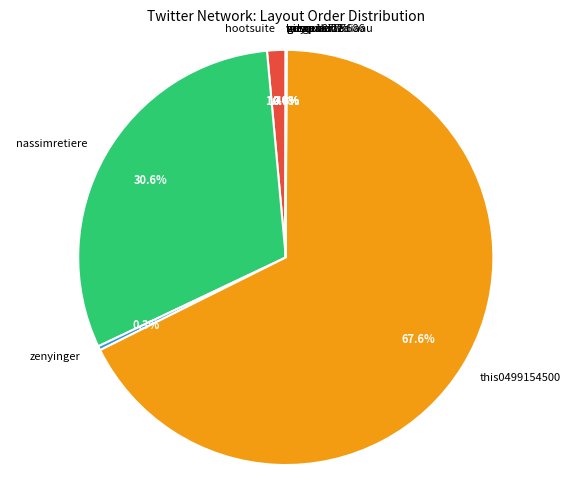

Does this0499154500 account for over 50% of the chart?

Yes